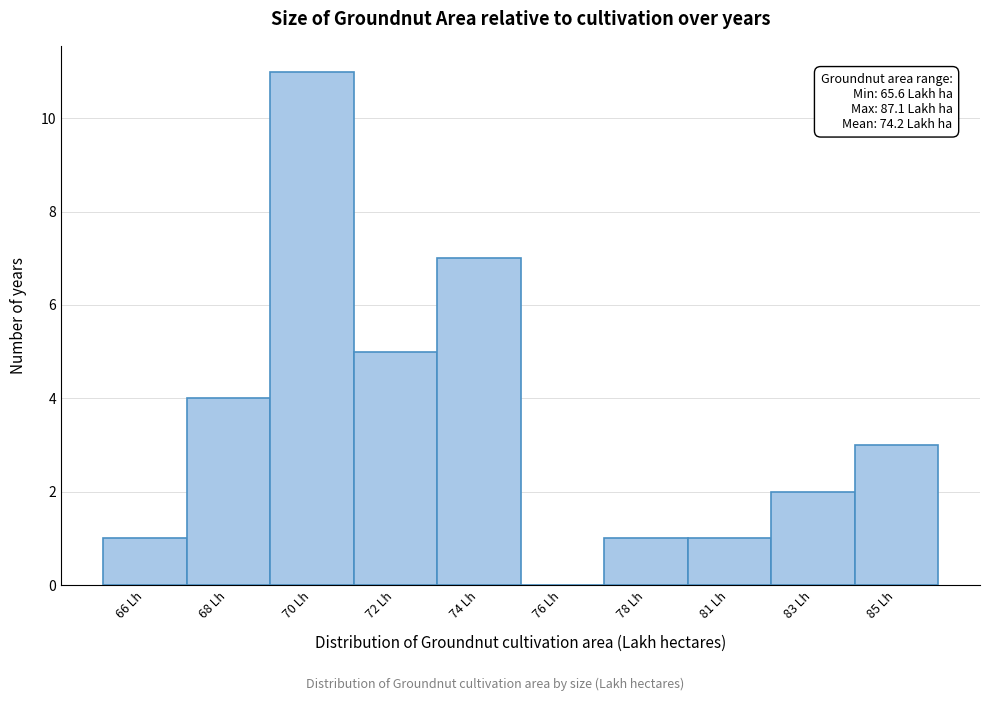

Reading left to right, transcribe all the data shown in this chart.

66 Lh=1	68 Lh=4	70 Lh=11	72 Lh=5	74 Lh=7	76 Lh=0	78 Lh=1	81 Lh=1	83 Lh=2	85 Lh=3